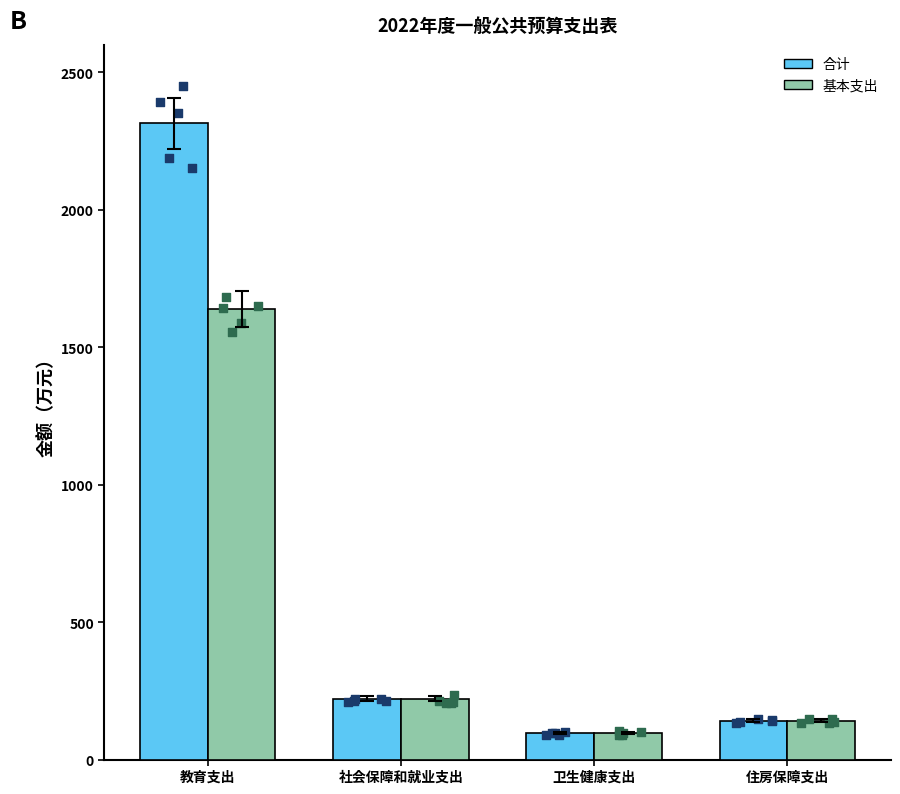

Which series has the widest spread of Y values?

合计